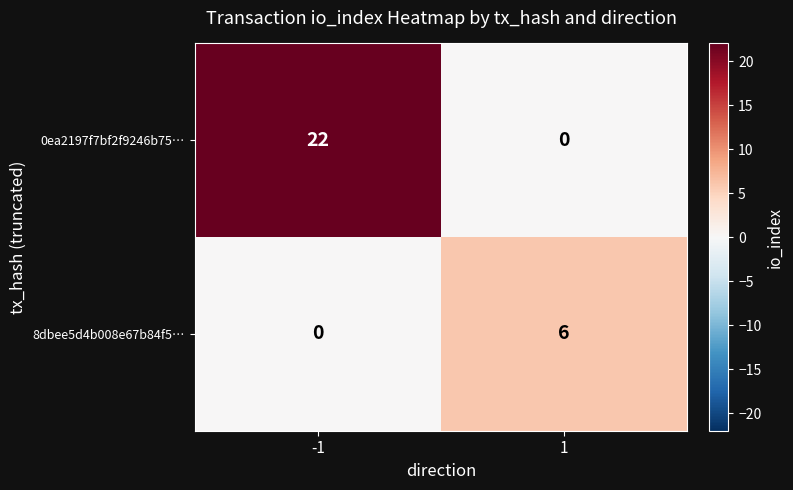

What is the difference between the highest and lowest values at 1?

6